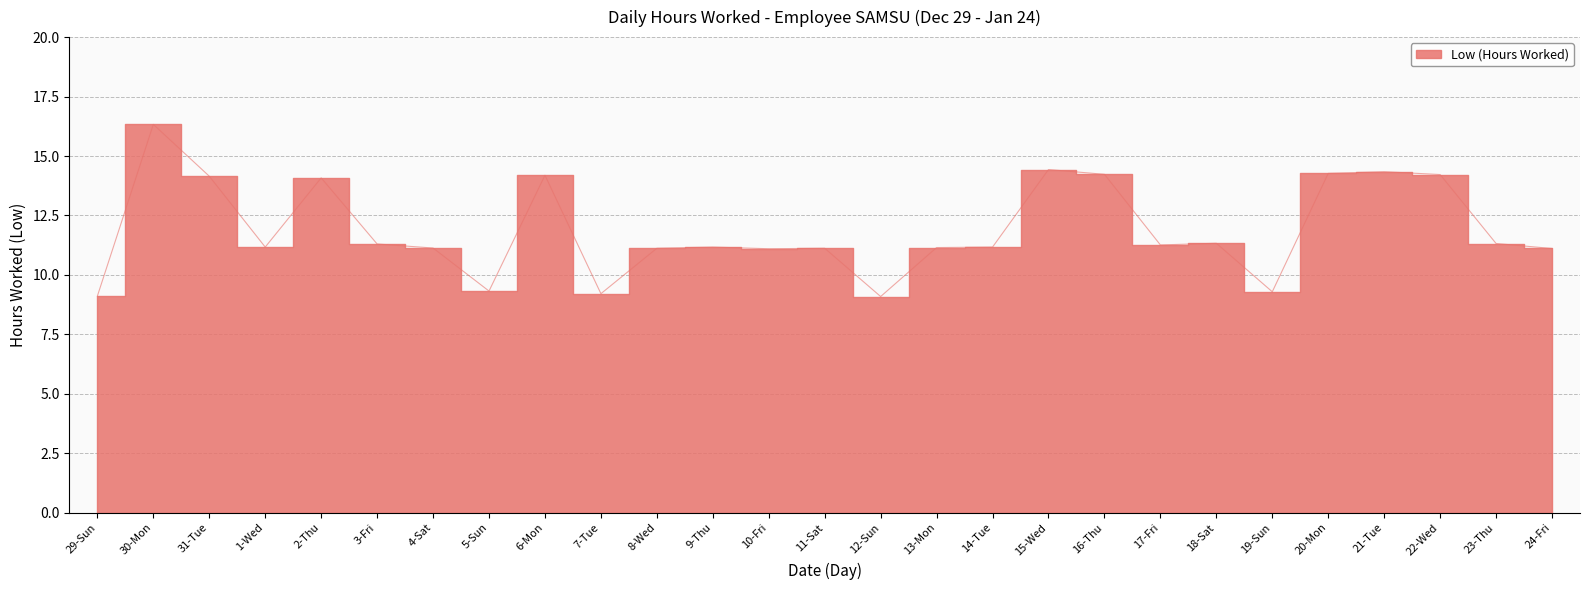

How many interior local peaks (higher than both neighbors) does the data have?

8